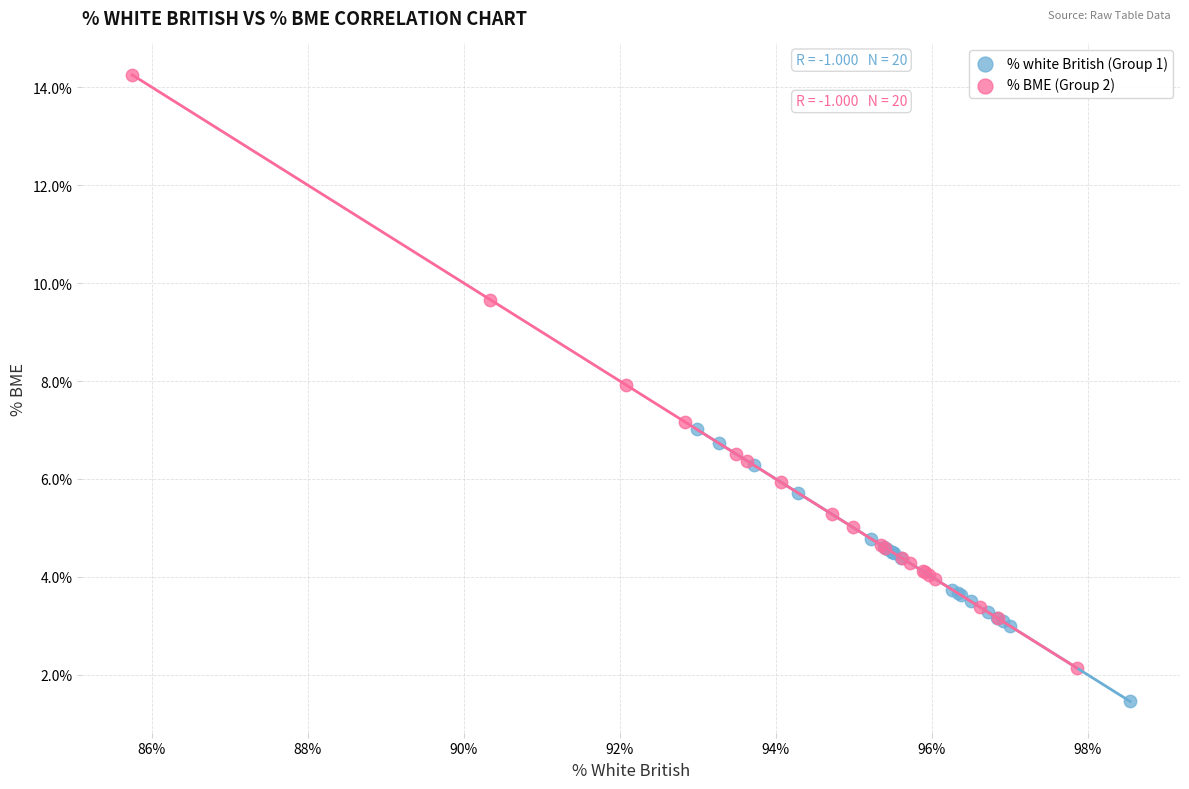

Which series has the widest spread of Y values?

% BME (Group 2)